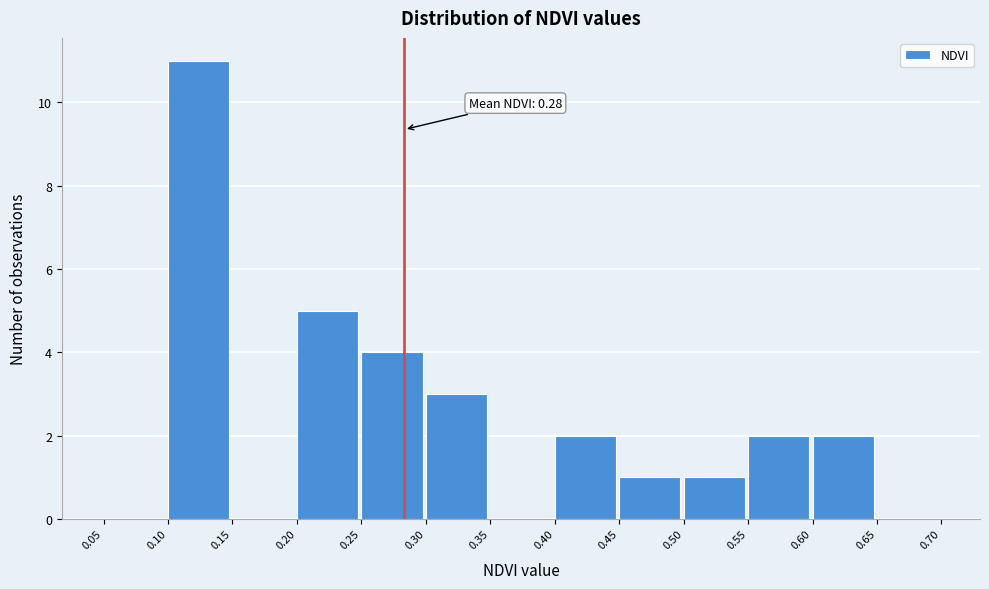

Over which range of the x-axis is the bar tallest?

0.10 to 0.15